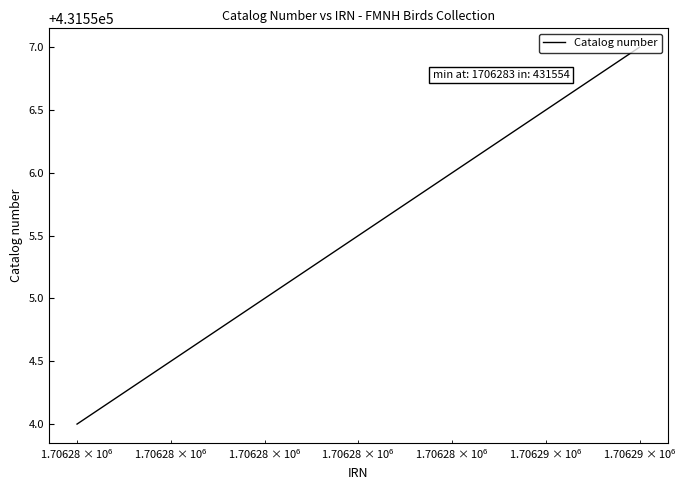

What is the greatest value displayed?

431557